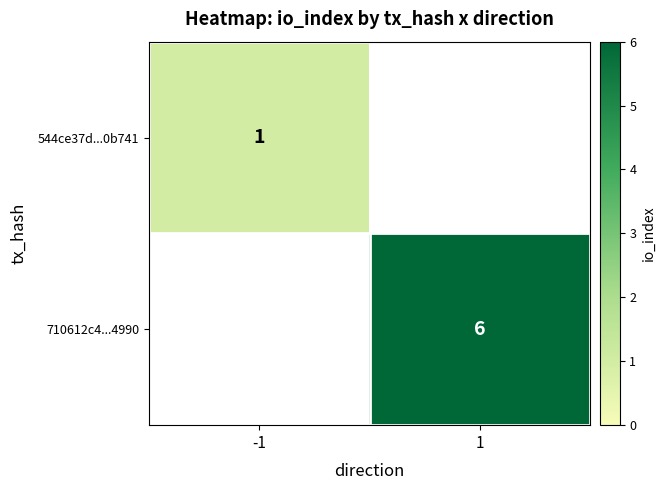

The 710612c4...4990 series shows 6 at 1. True or false?

True